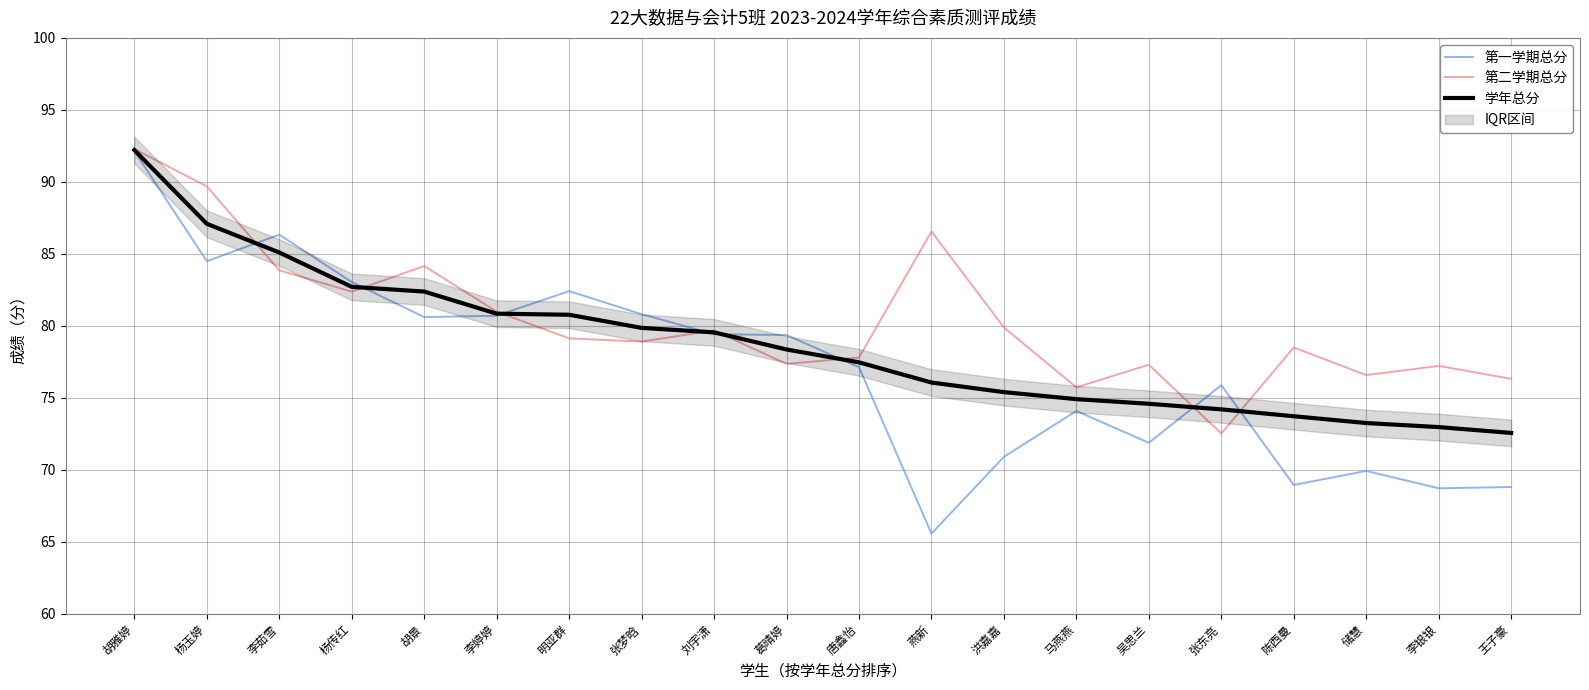

True or false: 学年总分 has more than 0 points higher than both neighbors.

False